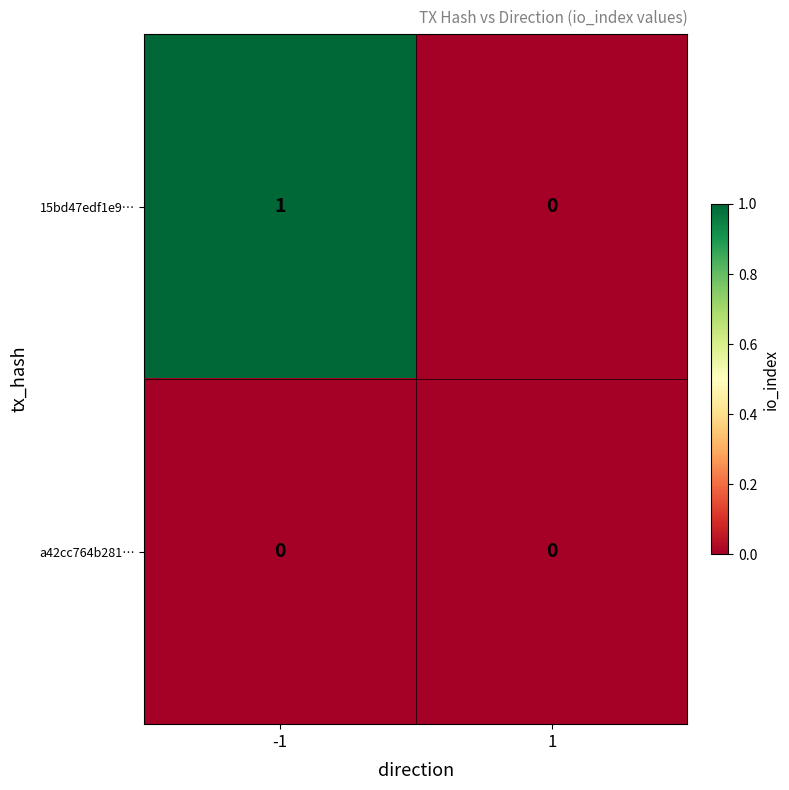

Rank the series by their average value, from highest to lowest.

15bd47edf1e9…, a42cc764b281…